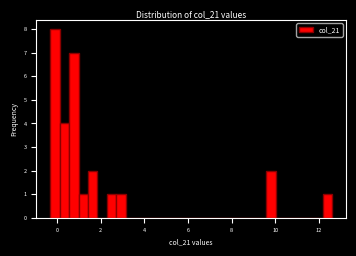

Read against the x-axis, roughly where is the centre of the tallest bar?

0.0